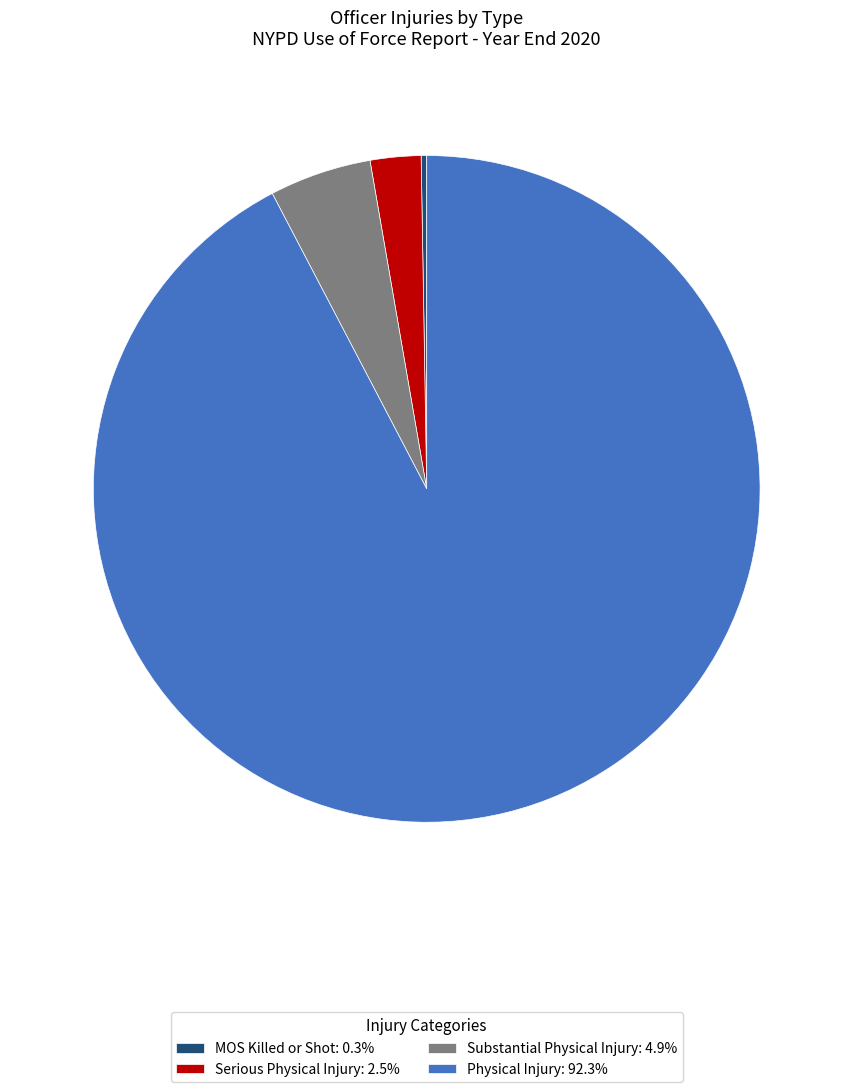

Is there a majority slice in this chart?

Yes